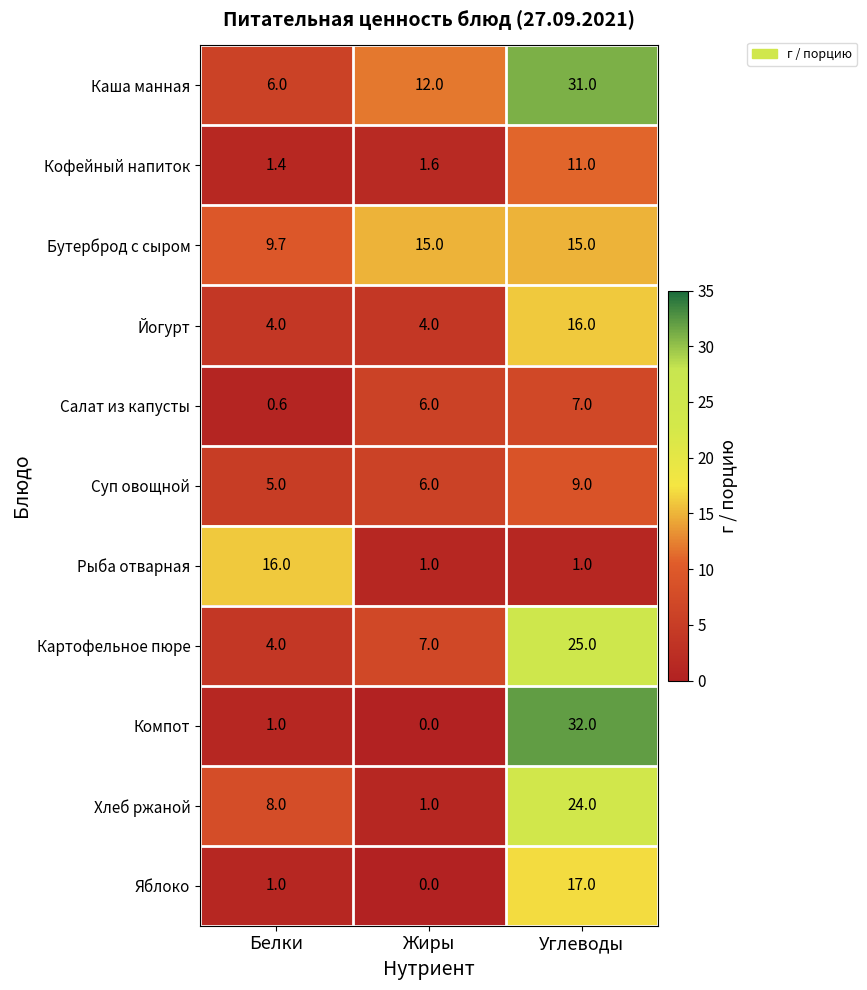

List the labels in order of Салат из капусты value, smallest first.

Белки, Жиры, Углеводы